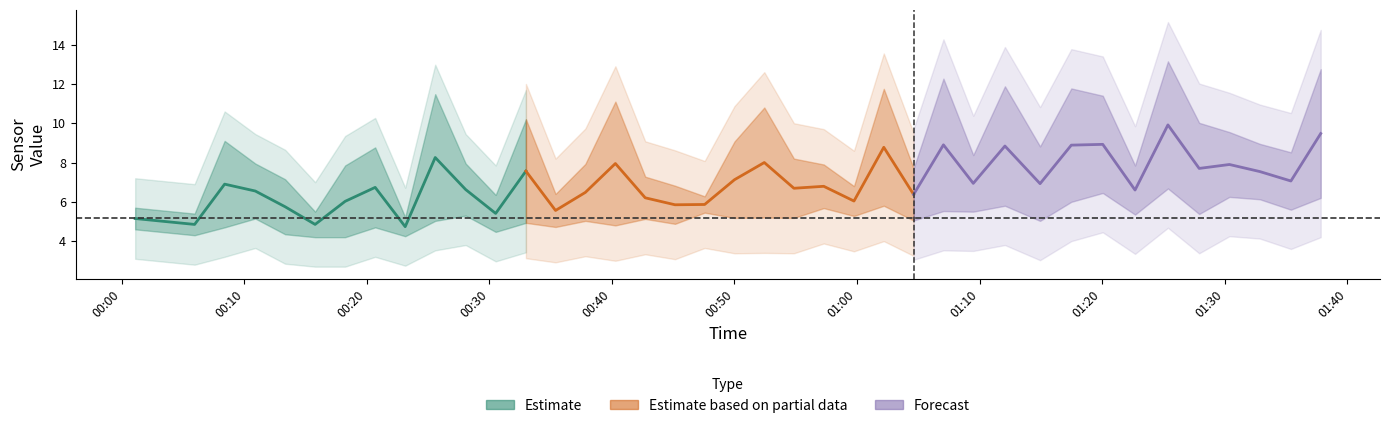

What is the minimum value for Forecast?

6.4